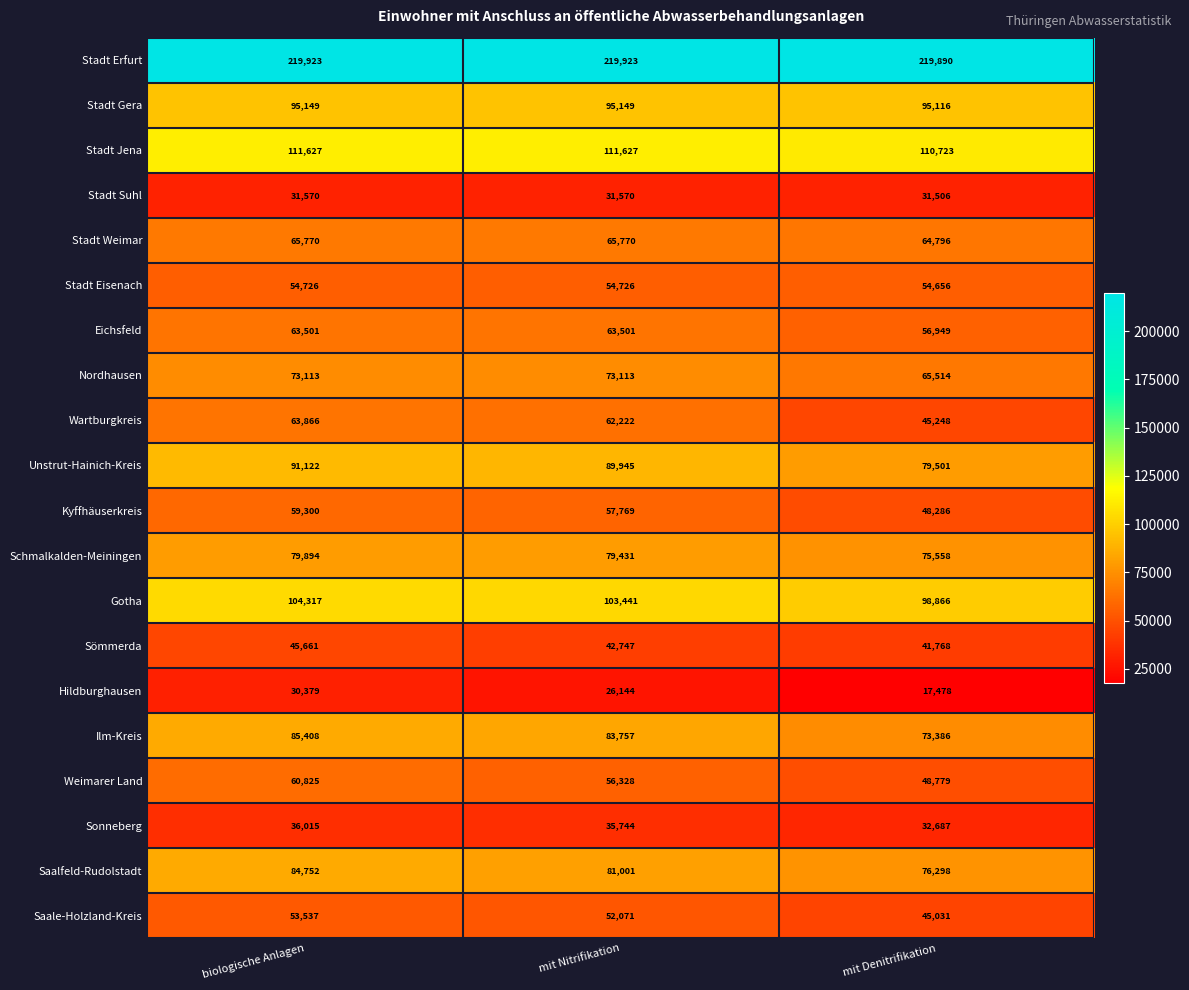

At which category is the sum across all series the highest?

biologische Anlagen